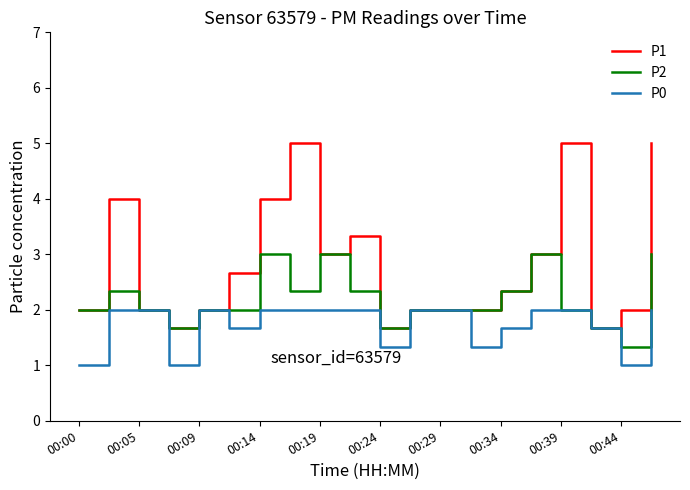

Rank the series by their average value, from lowest to highest.

P0, P2, P1